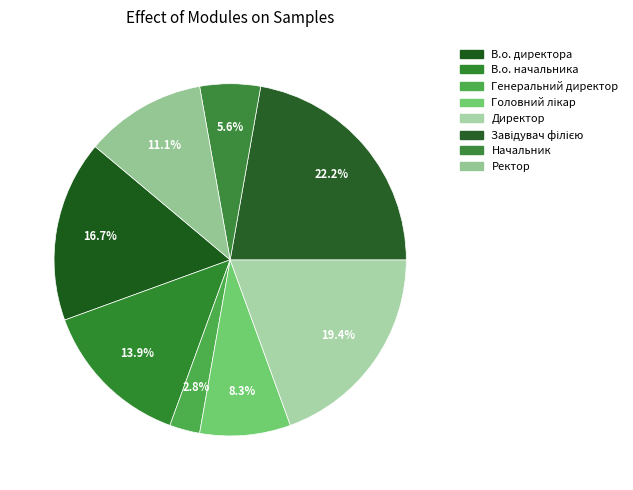

What is the smallest slice in the pie chart?

Генеральний директор